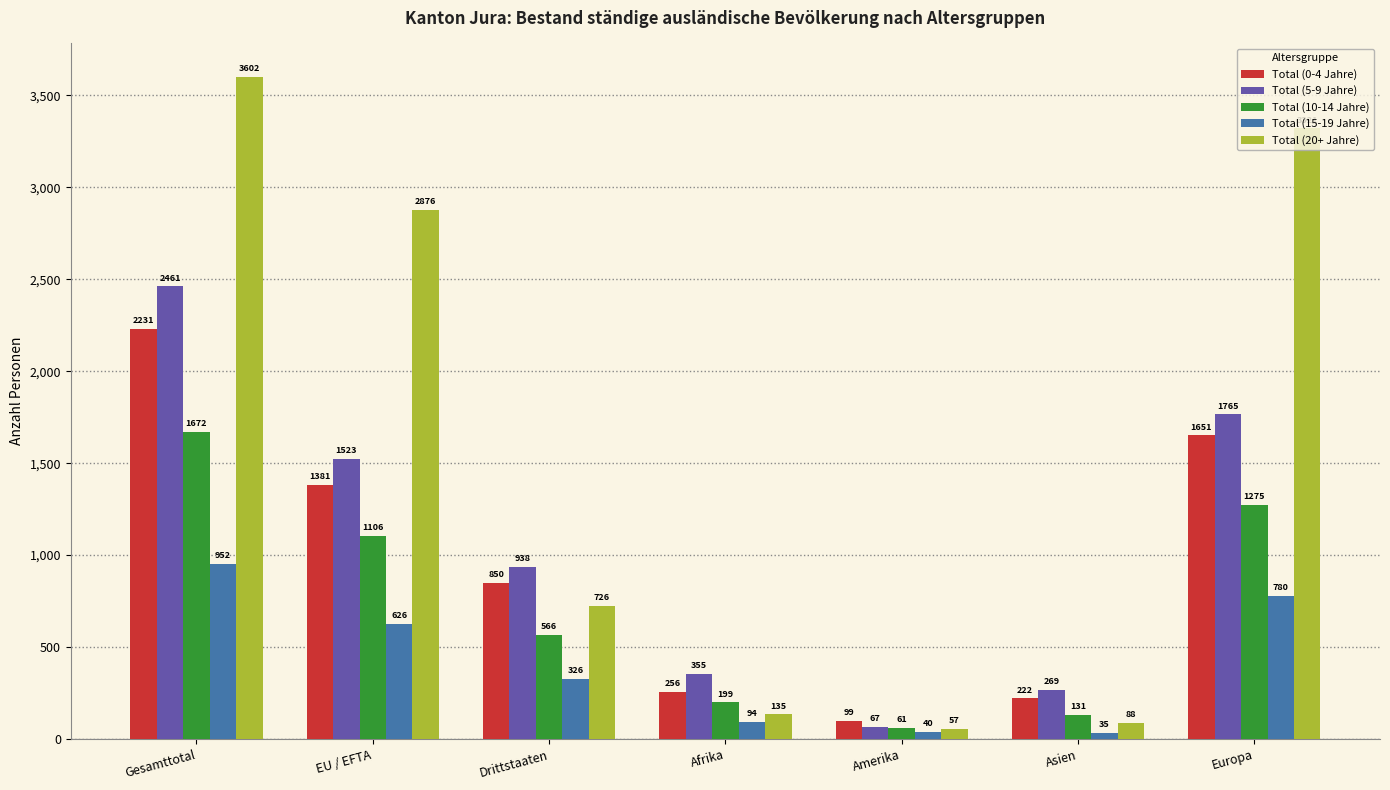

Reading left to right, list all the values displayed in this chart.

Total (0-4 Jahre): Gesamttotal=2231	EU / EFTA=1381	Drittstaaten=850	Afrika=256	Amerika=99	Asien=222	Europa=1651
Total (5-9 Jahre): Gesamttotal=2461	EU / EFTA=1523	Drittstaaten=938	Afrika=355	Amerika=67	Asien=269	Europa=1765
Total (10-14 Jahre): Gesamttotal=1672	EU / EFTA=1106	Drittstaaten=566	Afrika=199	Amerika=61	Asien=131	Europa=1275
Total (15-19 Jahre): Gesamttotal=952	EU / EFTA=626	Drittstaaten=326	Afrika=94	Amerika=40	Asien=35	Europa=780
Total (20+ Jahre): Gesamttotal=3602	EU / EFTA=2876	Drittstaaten=726	Afrika=135	Amerika=57	Asien=88	Europa=3321